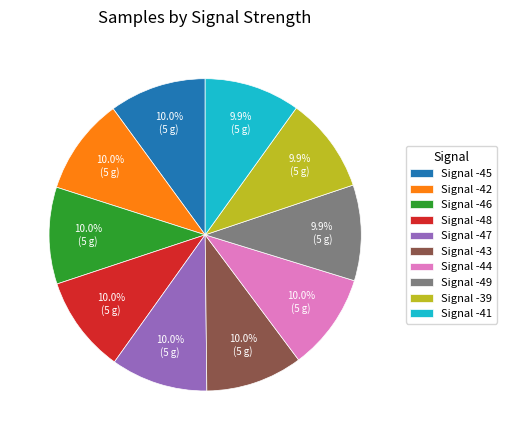

Does any single category account for the majority?

No